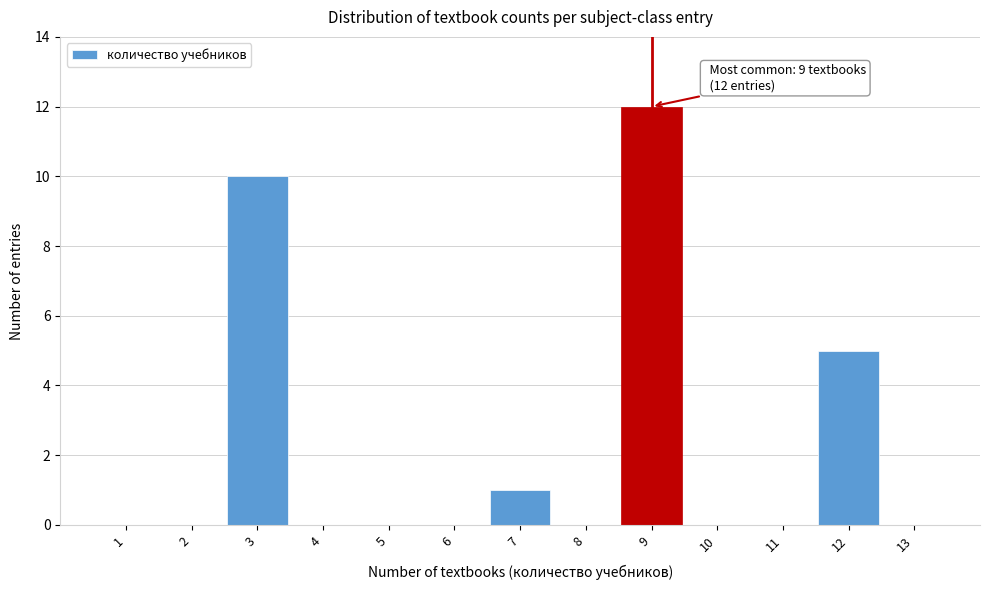

Over which range of the x-axis is the bar tallest?

8.5 to 9.5